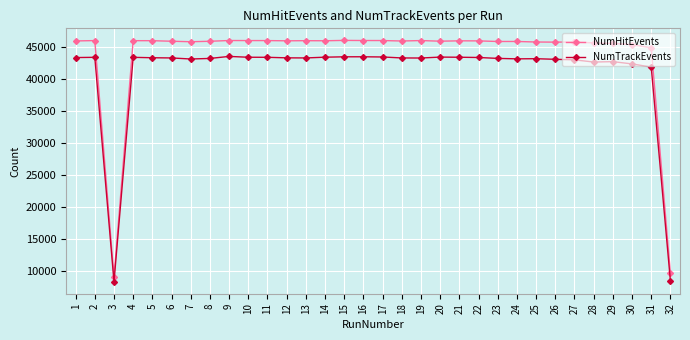

At how many categories does at least one series exceed 13093?

30